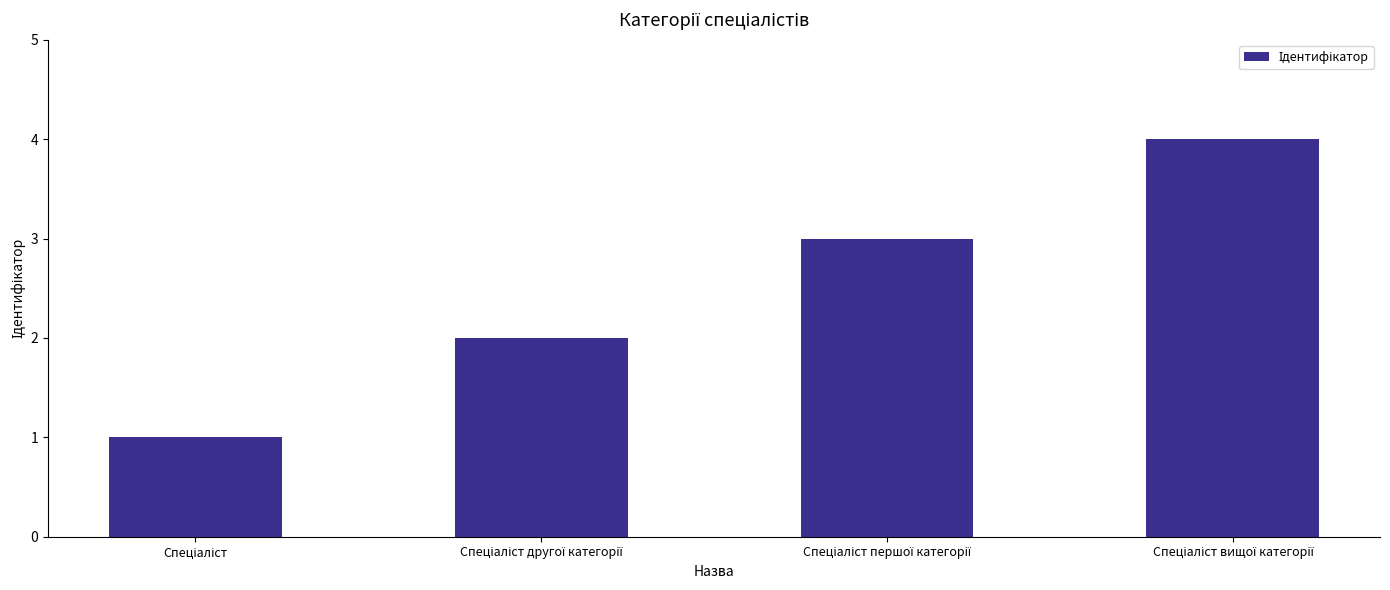

What is the sum of all values?

10